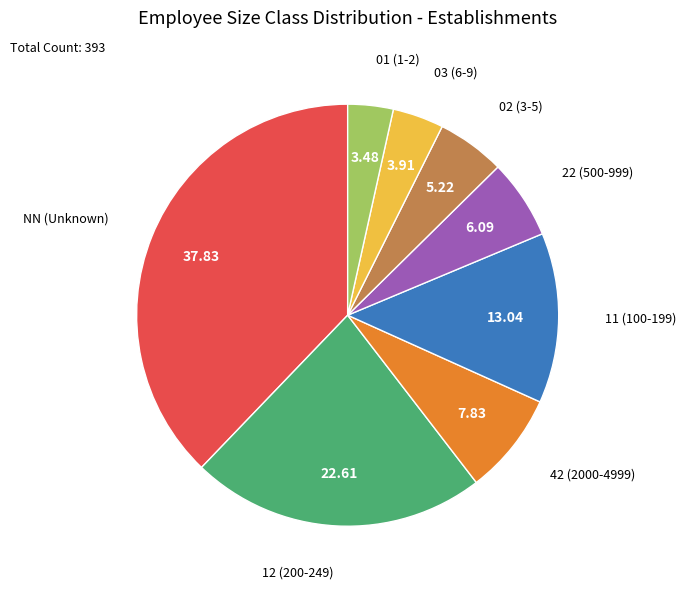

Is the sum of 02 and NN greater than half?

No